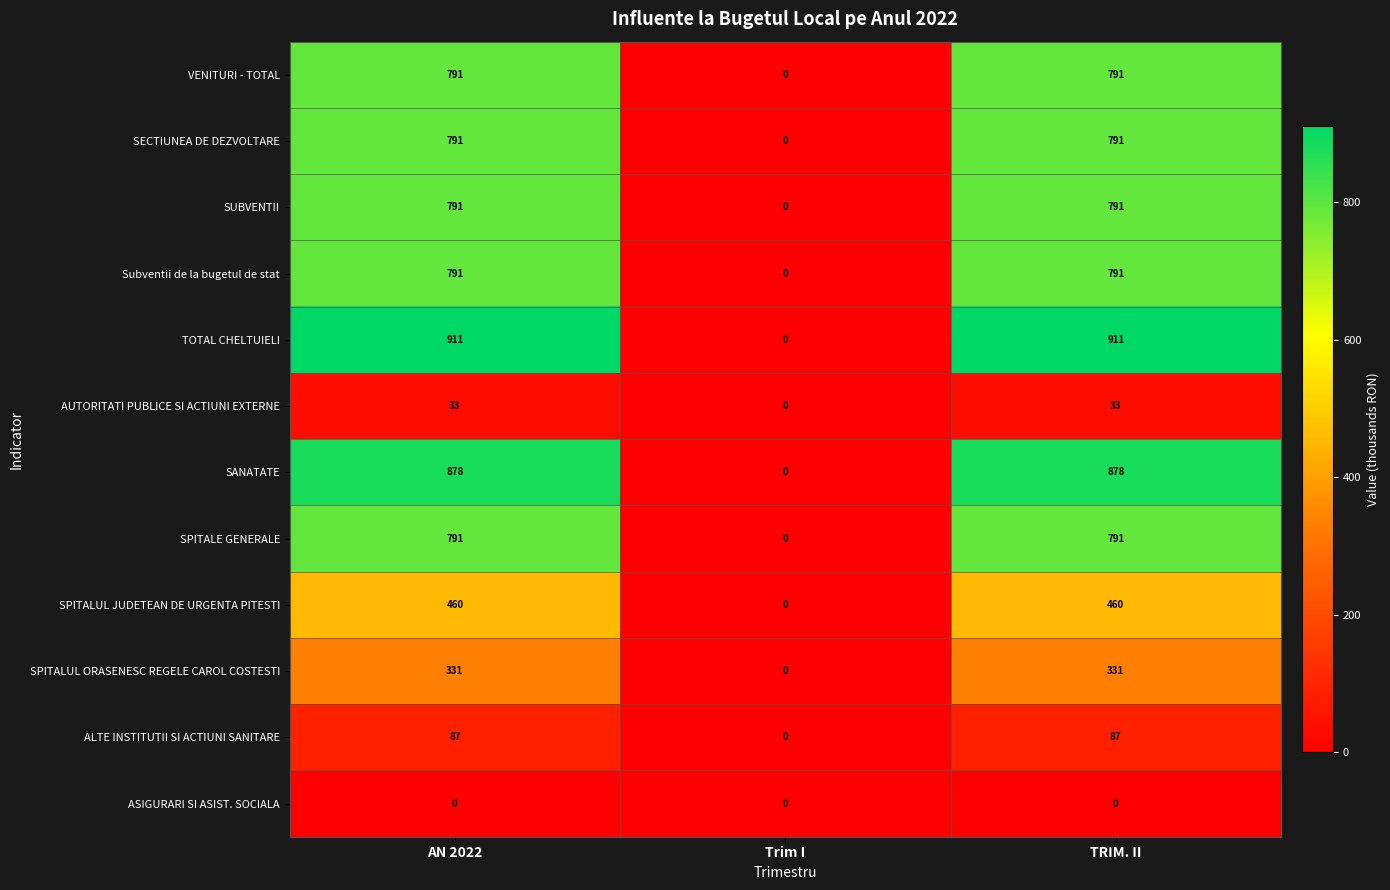

The AUTORITATI PUBLICE SI ACTIUNI EXTERNE series shows 9 at AN 2022. True or false?

False